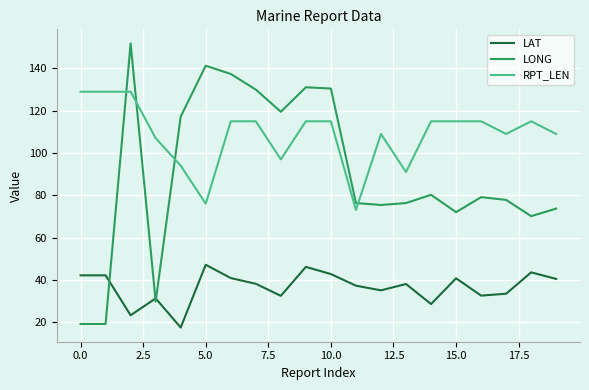

True or false: LAT and RPT_LEN cross at least once.

False